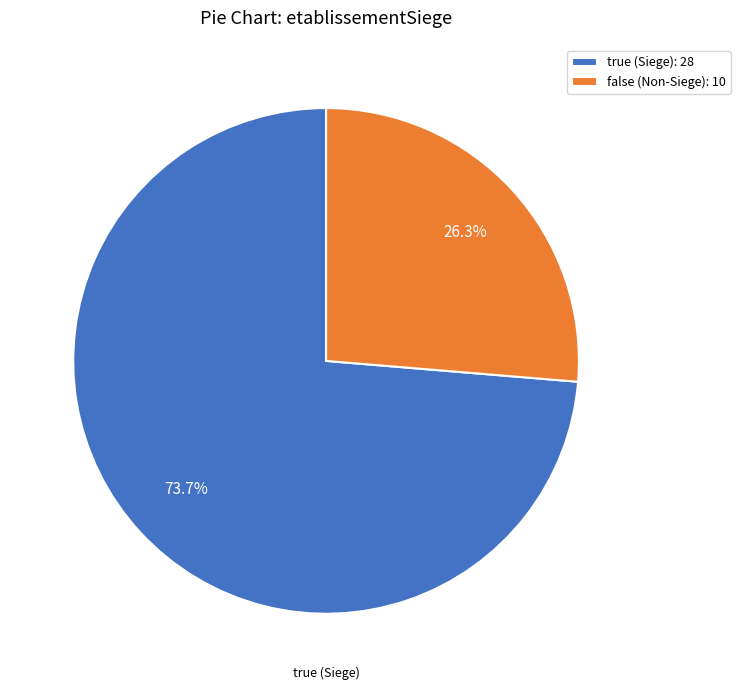

What is the total percentage of true and false?

100.0%